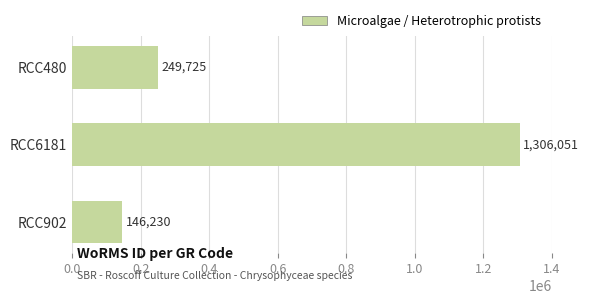

What is the sum of all values?

1702006